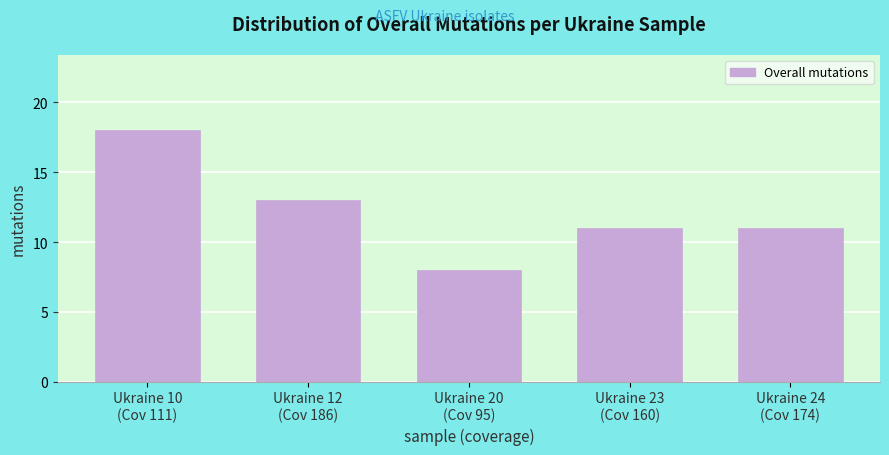

Reading left to right, extract all data points from this chart.

18	13	8	11	11